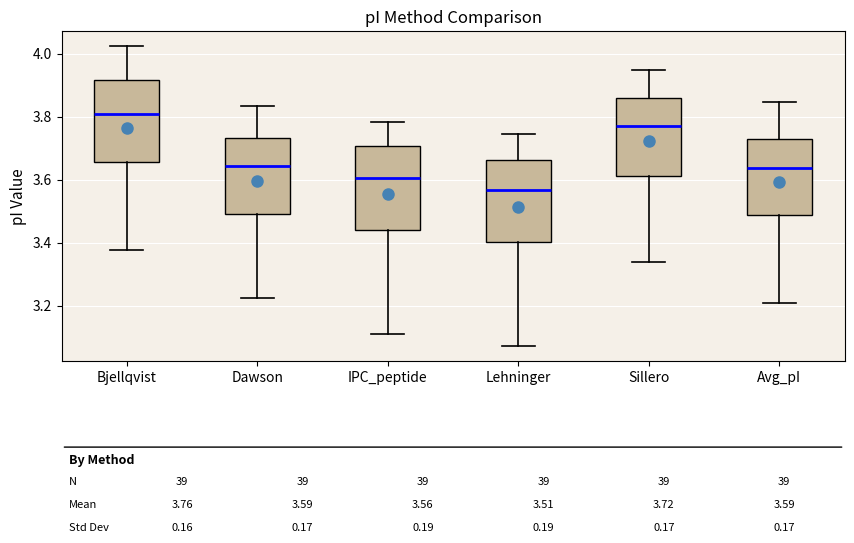

Which box has the lowest median line?

Lehninger